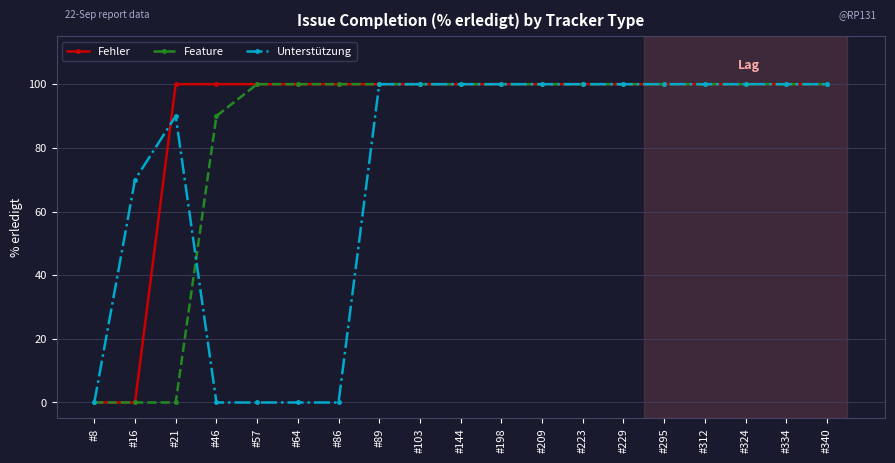

What is the average value of the Fehler series?

89